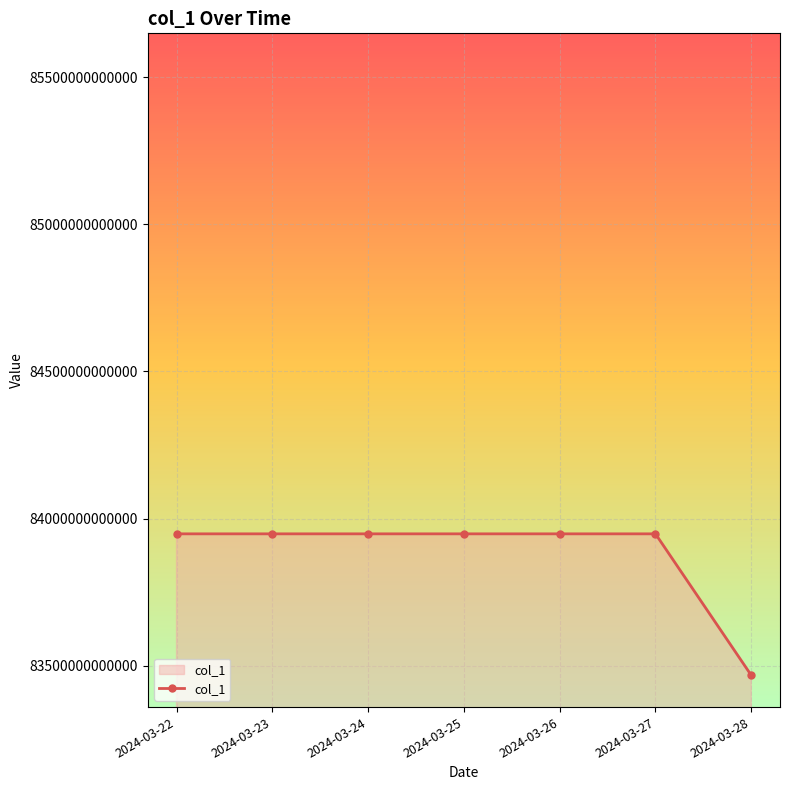

Count the number of categories in the chart.

7